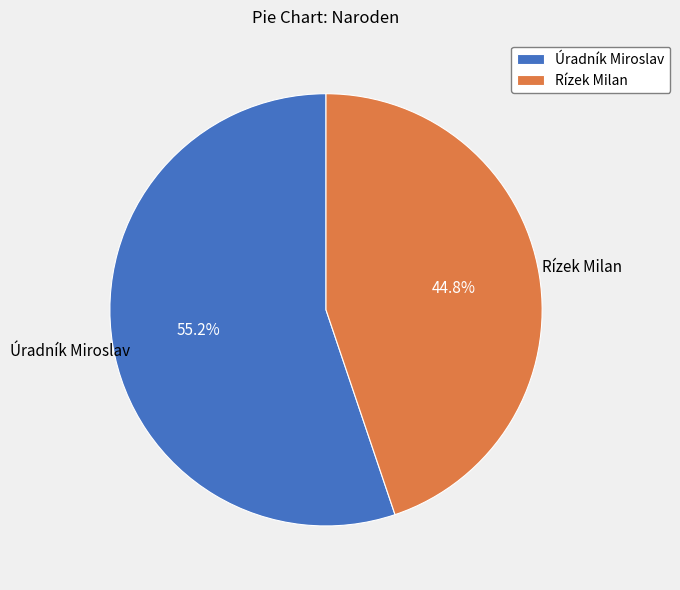

How many segments does this pie chart have?

2